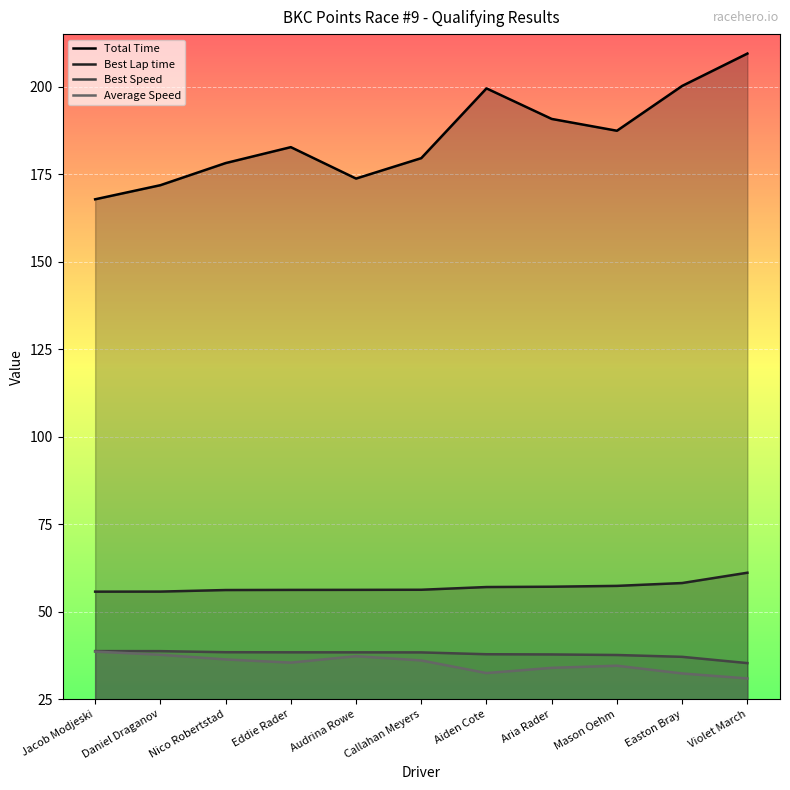

Which has a higher value, Audrina Rowe or Mason Oehm?

Mason Oehm